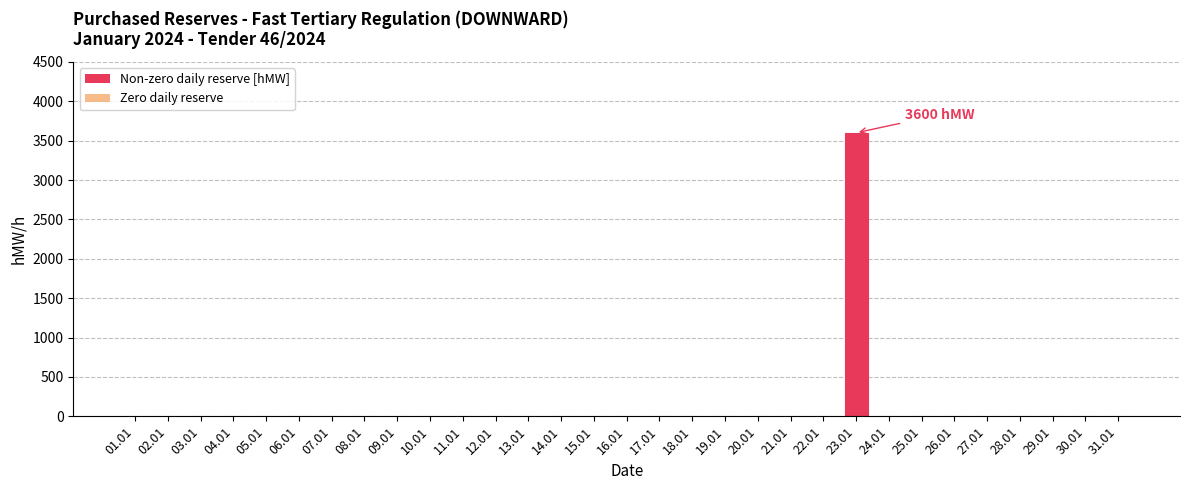

Reading left to right, list all the values displayed in this chart.

0	0	0	0	0	0	0	0	0	0	0	0	0	0	0	0	0	0	0	0	0	0	3600	0	0	0	0	0	0	0	0